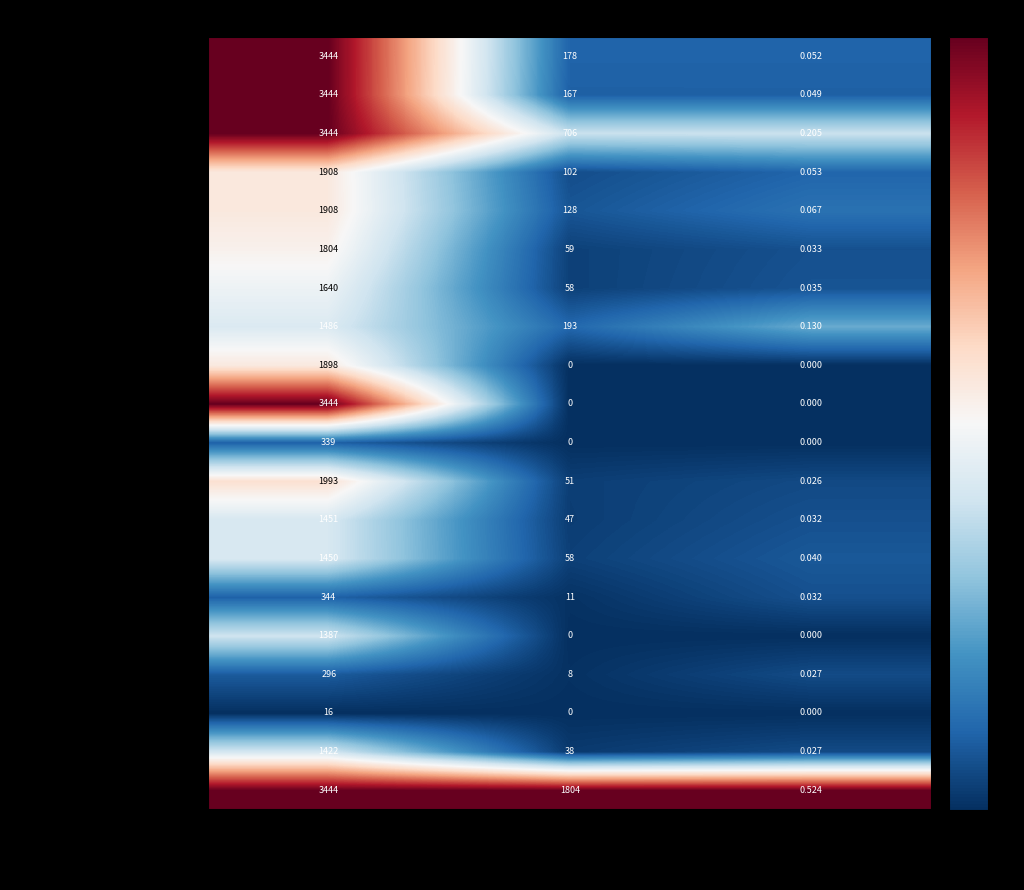

Which series has the largest total across all categories?

Приём терапевта